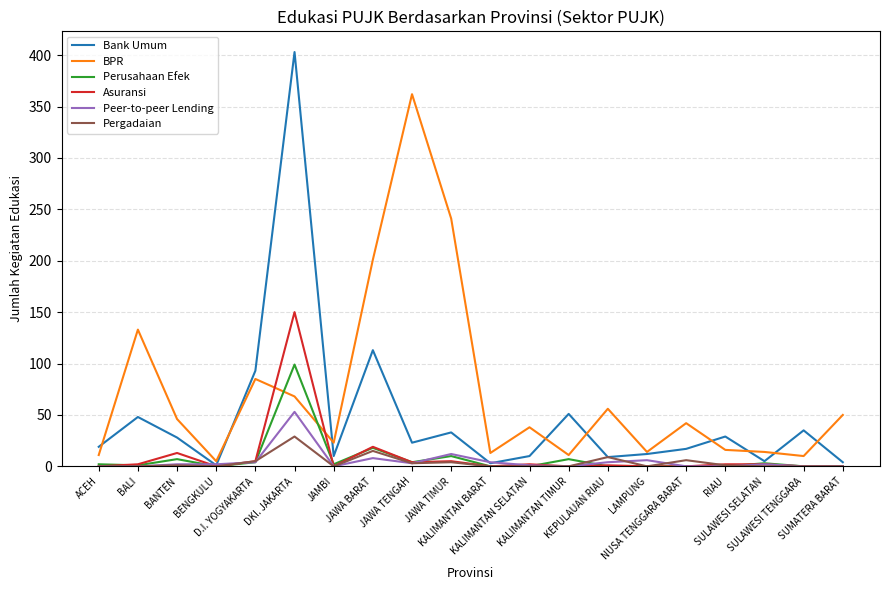

Is the value of Pergadaian at KALIMANTAN BARAT greater than the value of BPR at SULAWESI SELATAN?

No